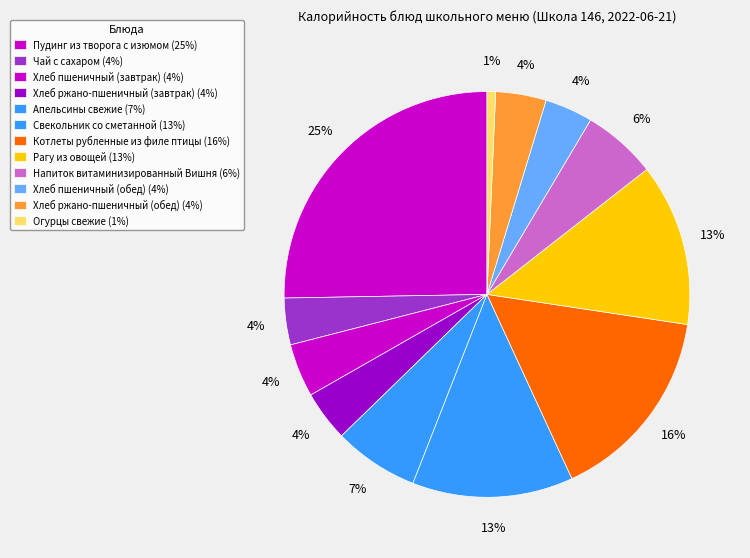

Count the number of slices in the pie.

12